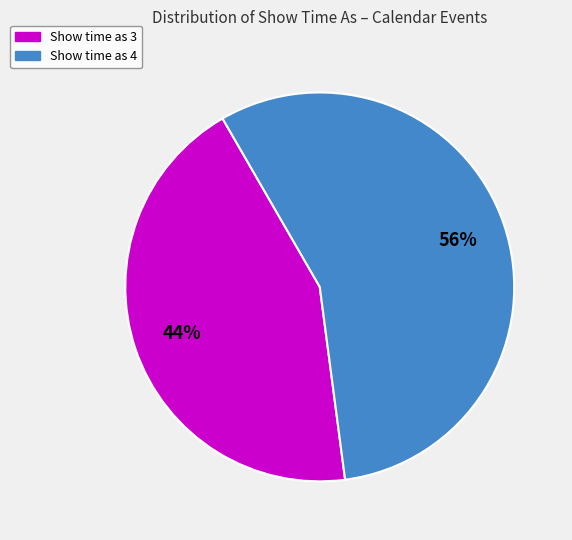

Is there a majority slice in this chart?

Yes